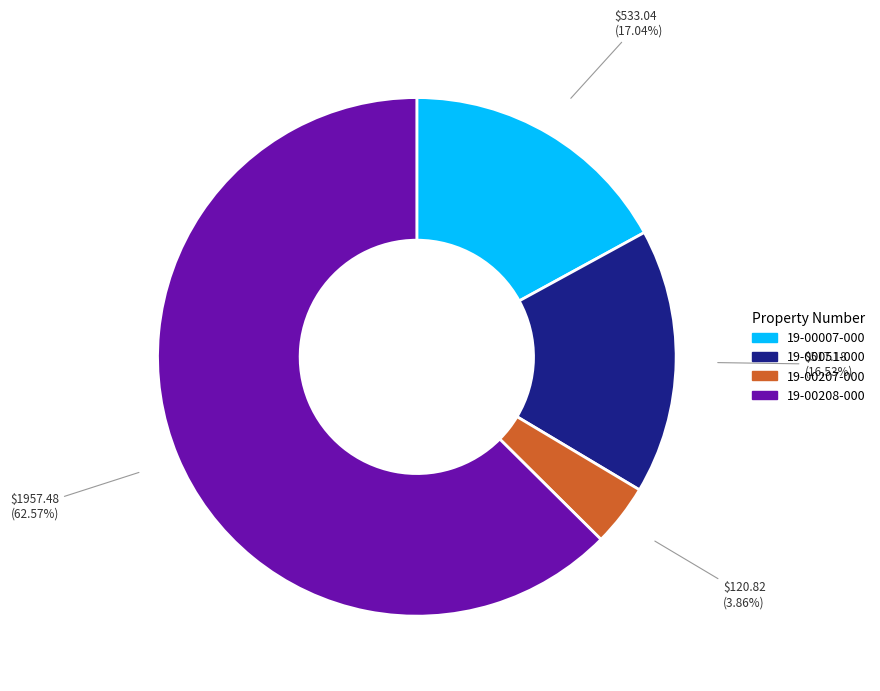

To the nearest percent, what percentage of the pie is 19-00207-000?

4%